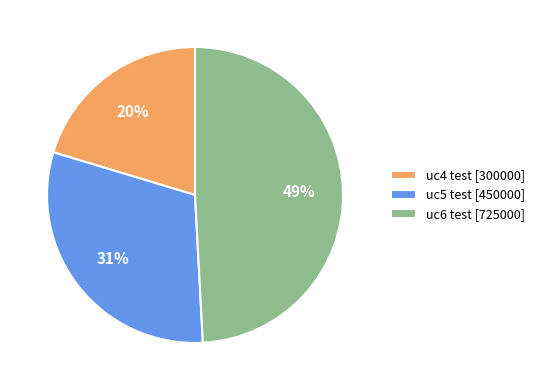

True or false: uc4 test accounts for 35% of the total.

False